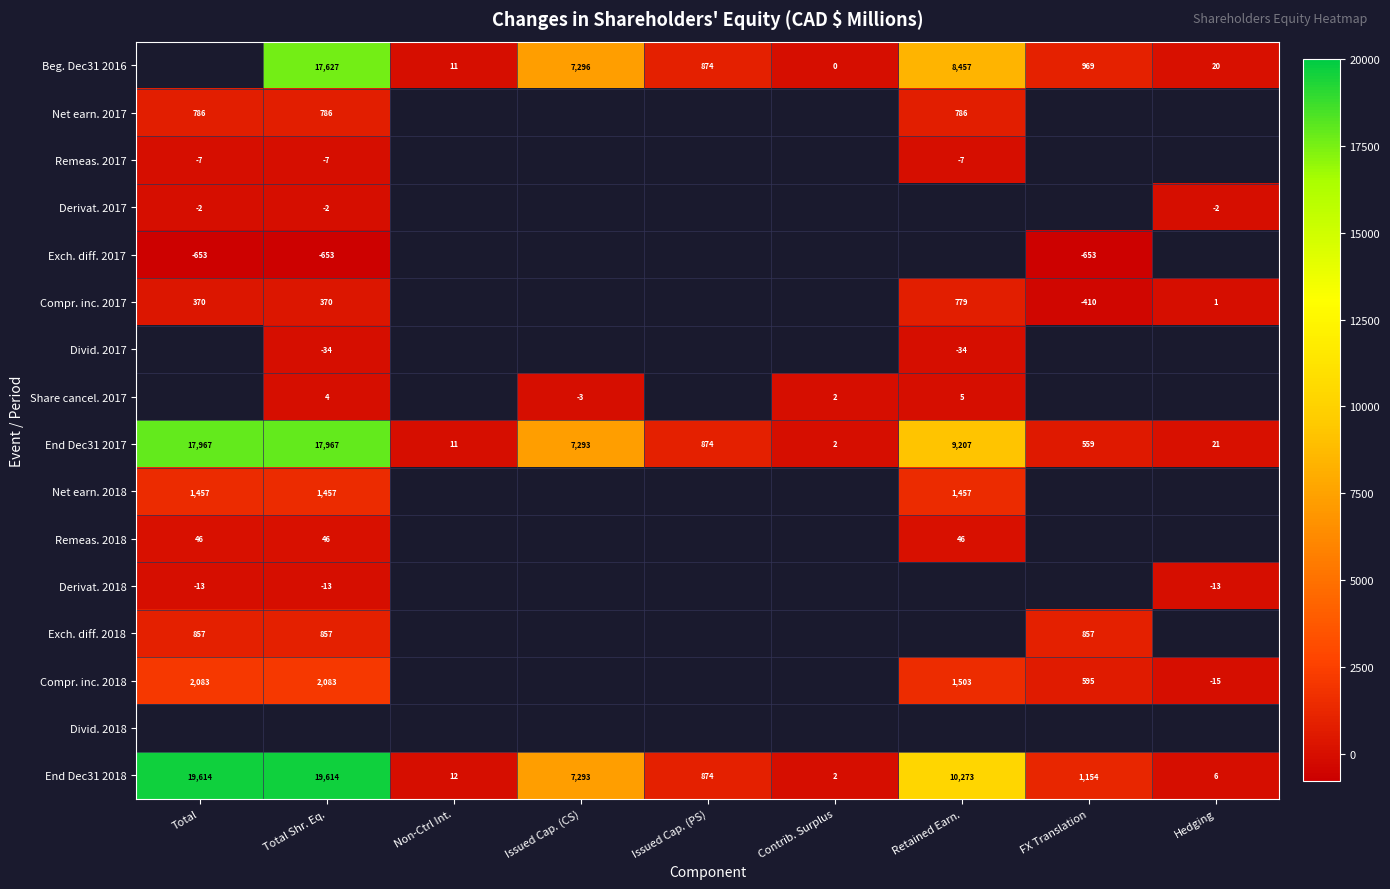

How many distinct data groups are displayed?

16